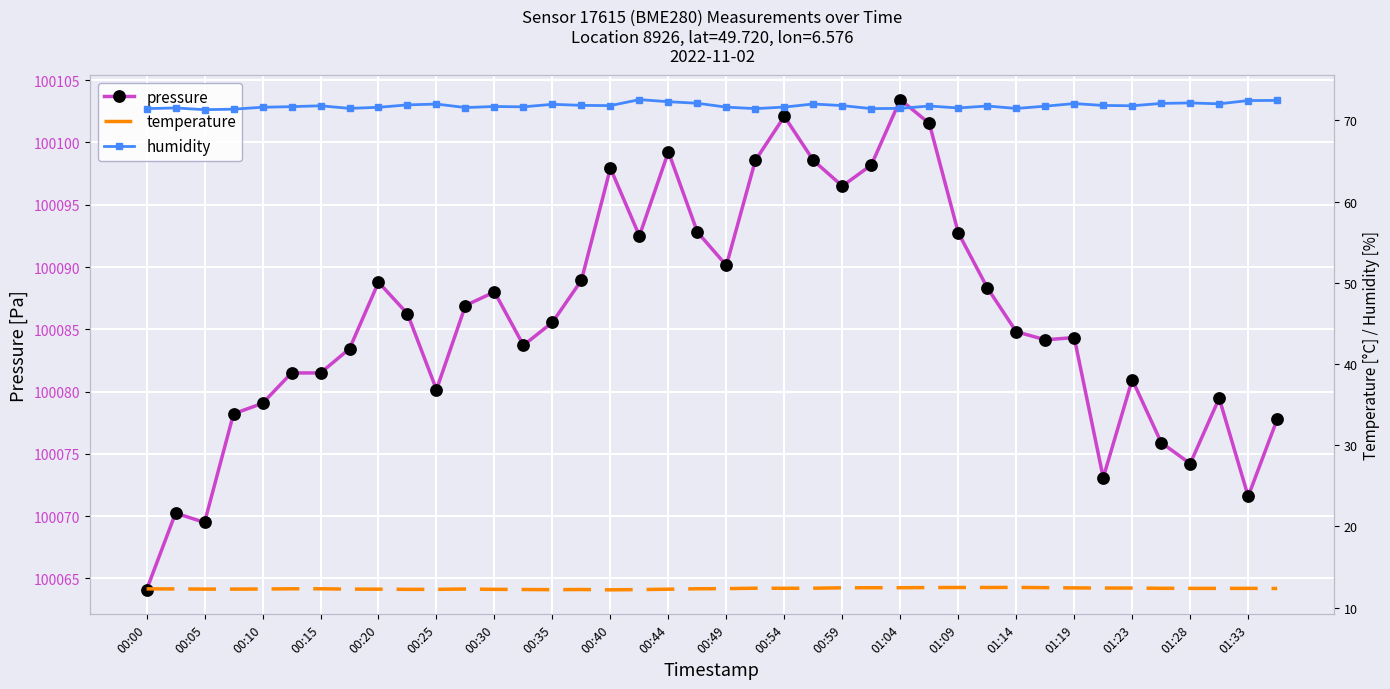

Which category has the highest value in the pressure series?

01:04